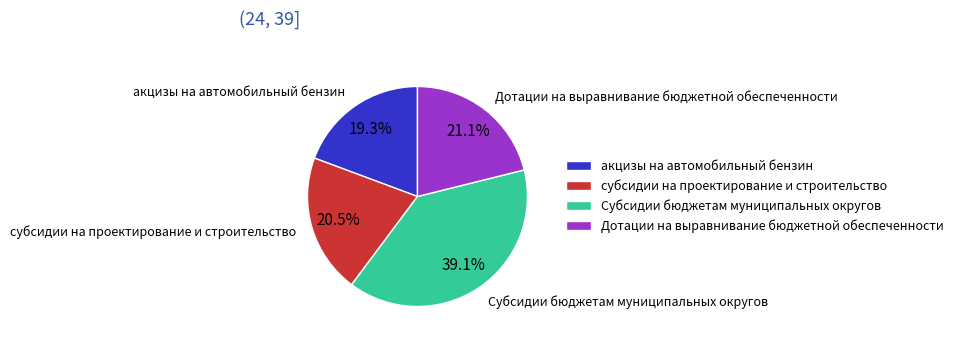

What percentage is the Дотации на выравнивание бюджетной обеспеченности slice, to the nearest percent?

21%